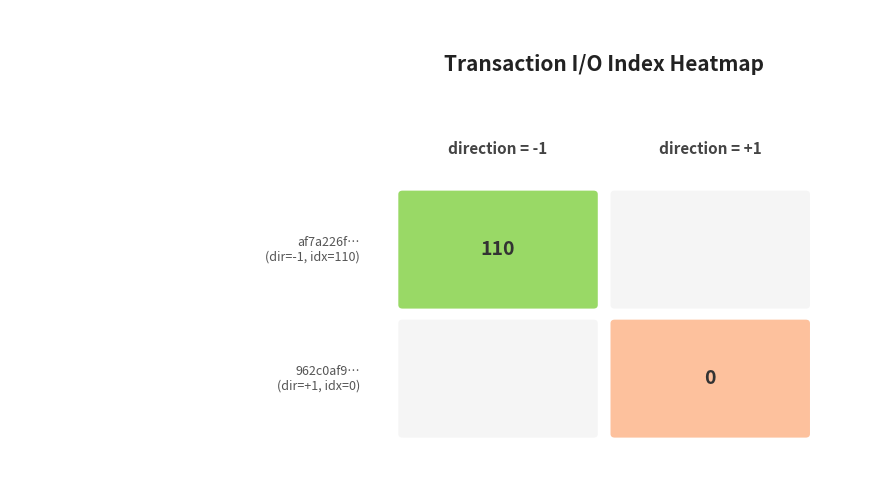

What is the sum of the 962c0af9971bf4e00f70a3ce516499216949f6a values at io_index and direction?

1